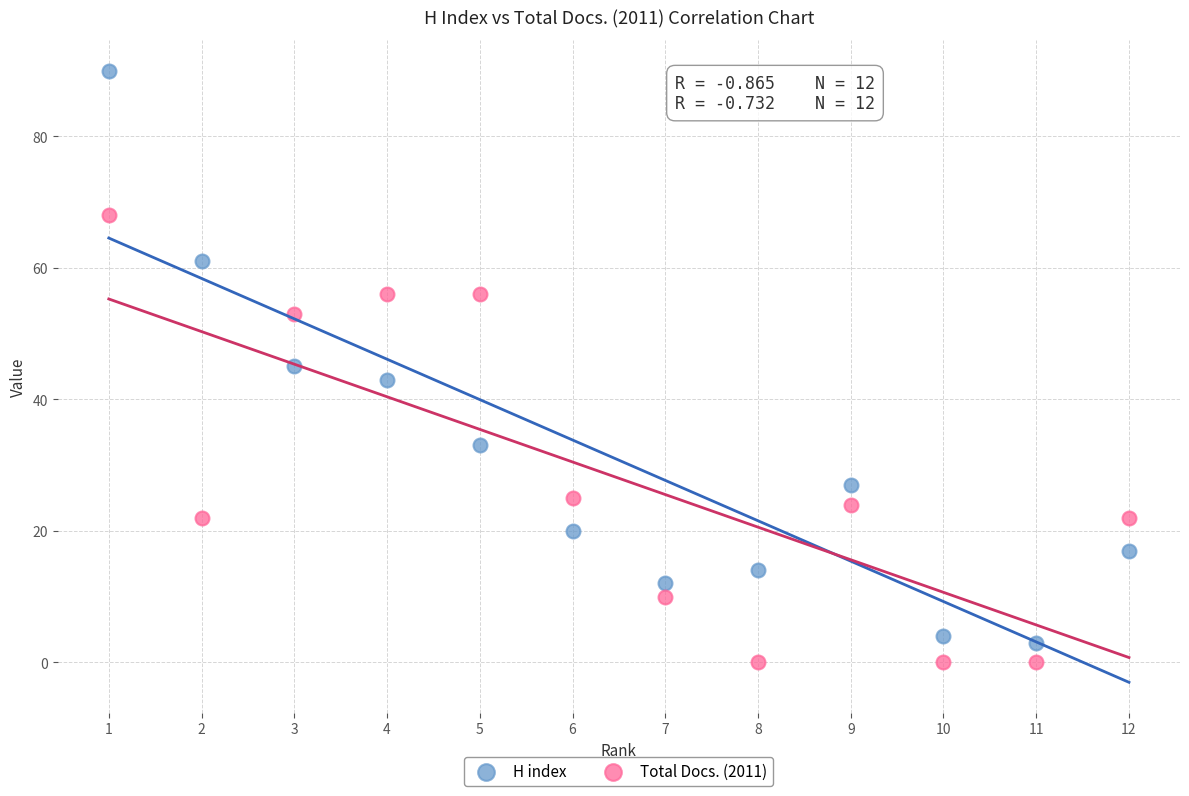

Which series reaches the maximum Y coordinate?

H index